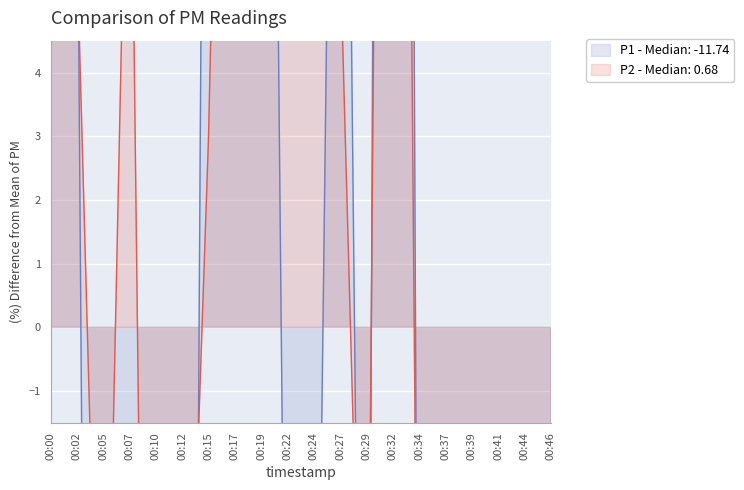

How many intersections are there between P1 and P2?

8